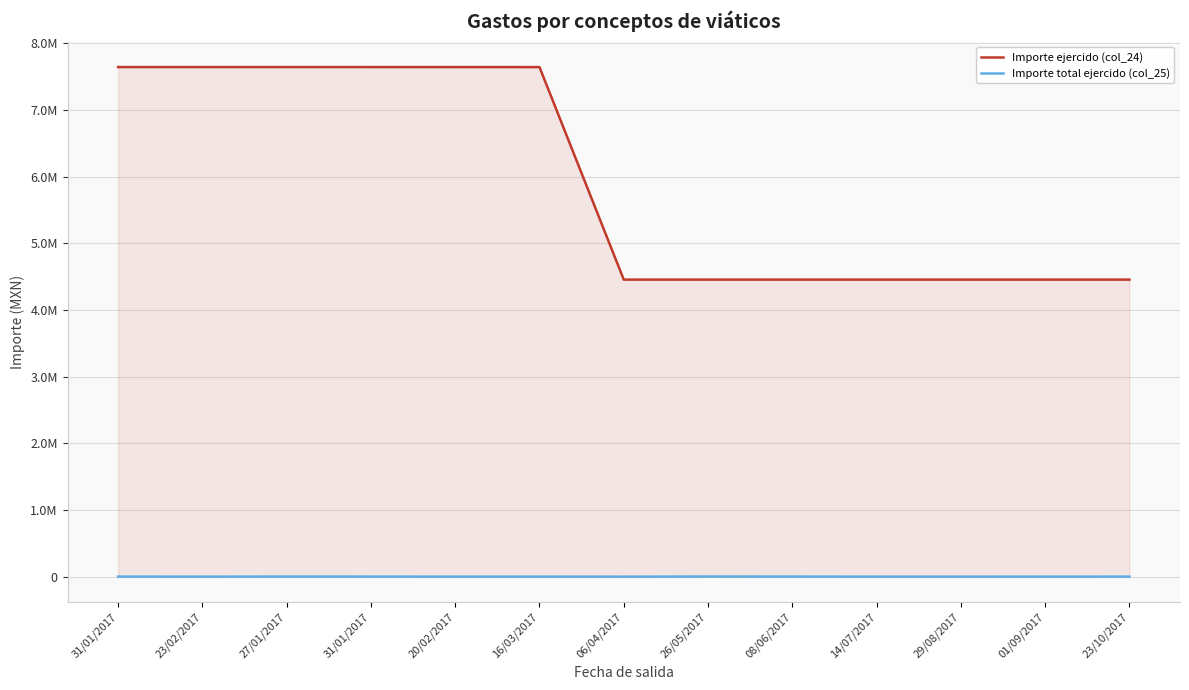

What is the difference between the maximum and minimum values in the Importe total ejercido (col_25) series?

2658.4